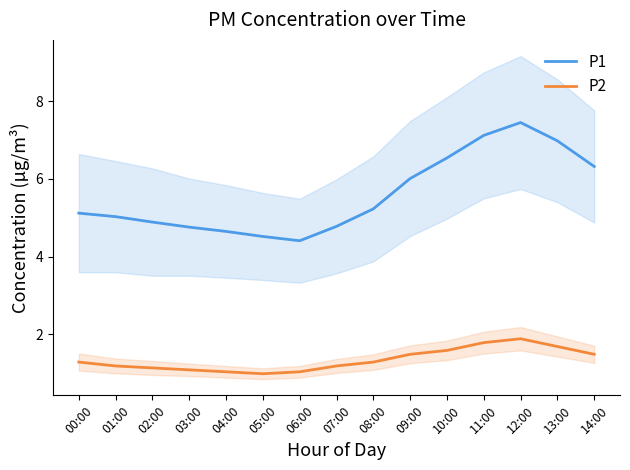

Which series has the largest range (max minus min)?

P1